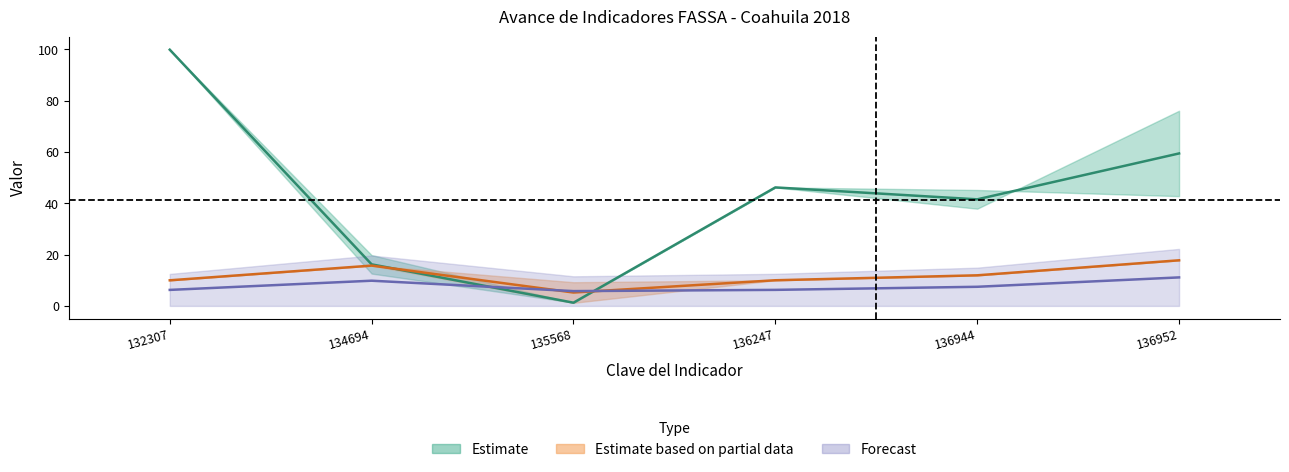

What is the difference between the maximum and minimum values in the avance series?

5.3